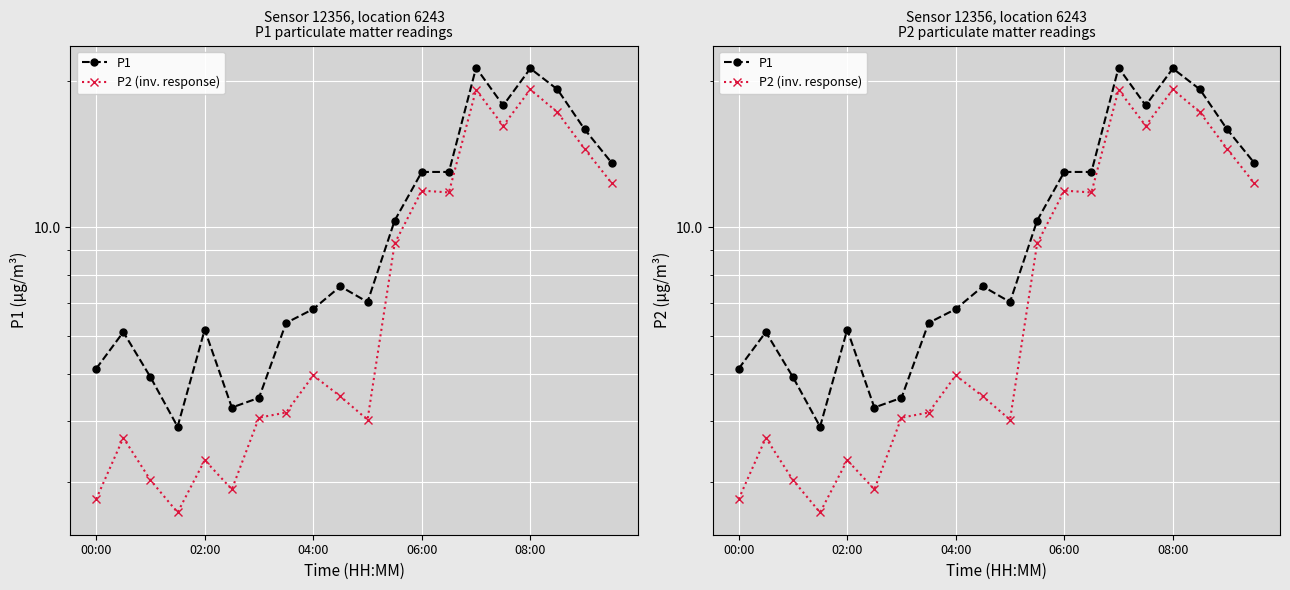

At which category does the chart reach its peak across all series?

14